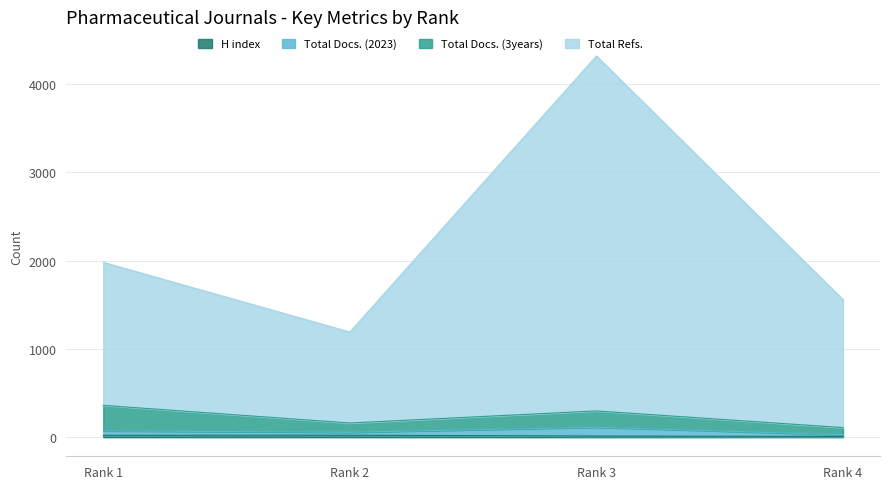

What is the approximate value of H index at Rank 4?

9